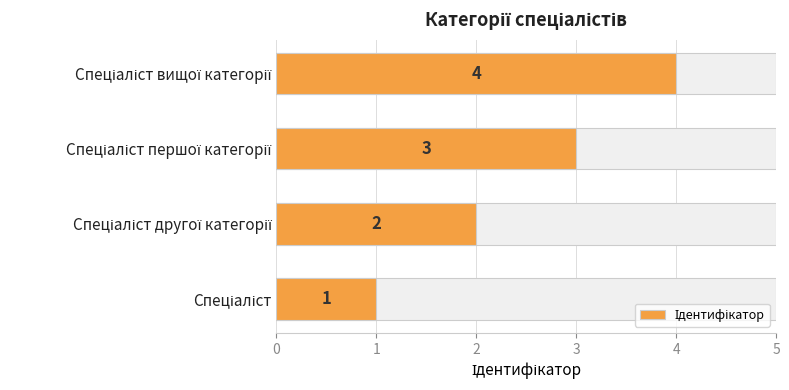

What is the change in value from Спеціаліст другої категорії to Спеціаліст вищої категорії?

+2